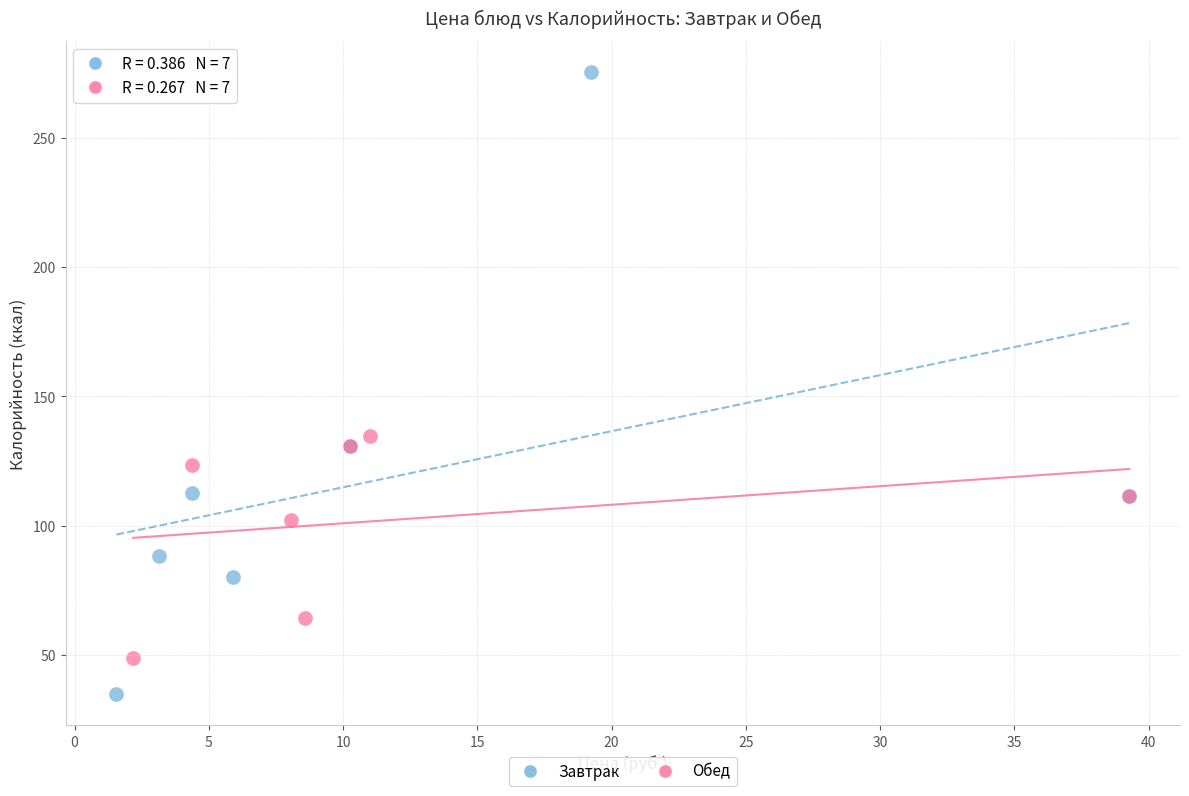

Which series contains the lowest Y value?

Завтрак